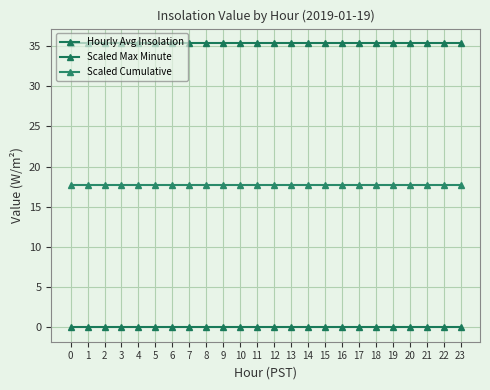

Count the number of data series in this chart.

3